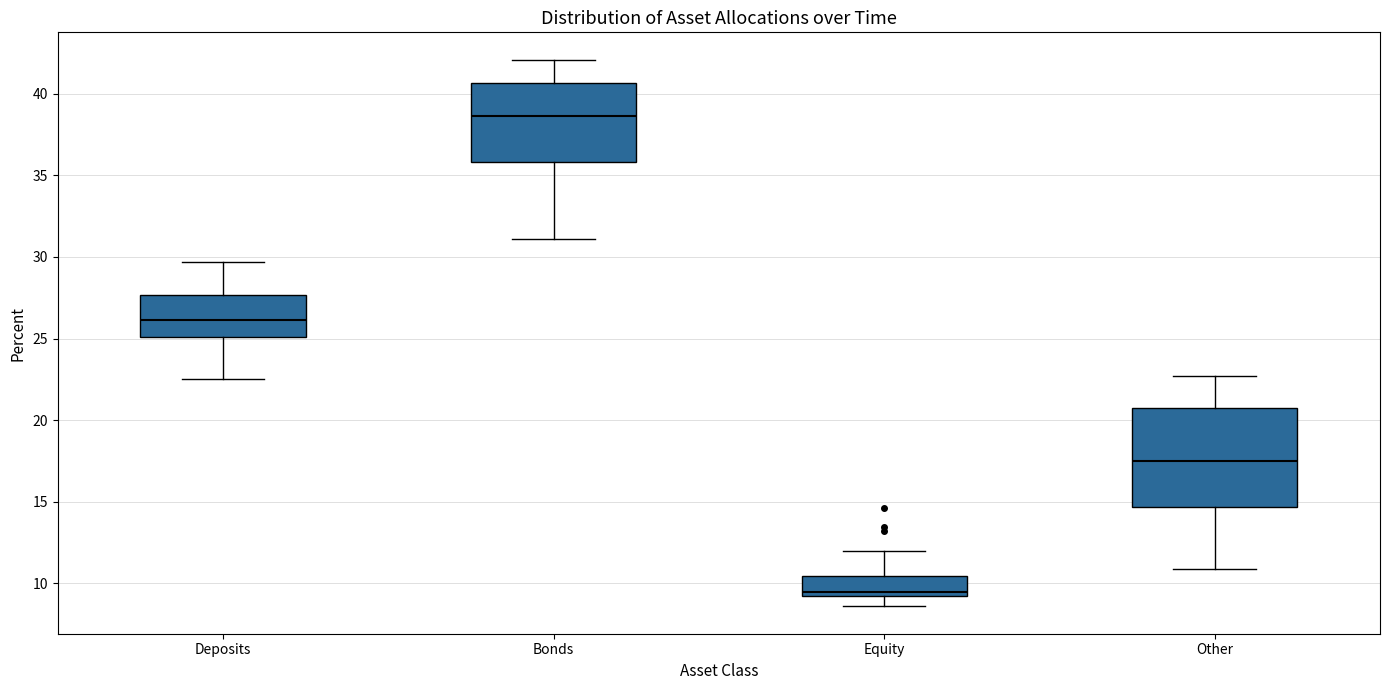

Reading left to right, transcribe this box plot: for each box, give where its median line is, the range the box spans, and where its two whiskers end, as read against the y-axis. The values are not printed on the chart, so give them approximately, as read against the axis.

Deposits: median 26.0, box 25.0 to 27.5, whiskers 22.5 to 29.5
Bonds: median 38.5, box 36.0 to 40.5, whiskers 31.0 to 42.0
Equity: median 9.5, box 9.0 to 10.5, whiskers 8.5 to 12.0
Other: median 17.5, box 14.5 to 20.5, whiskers 11.0 to 22.5